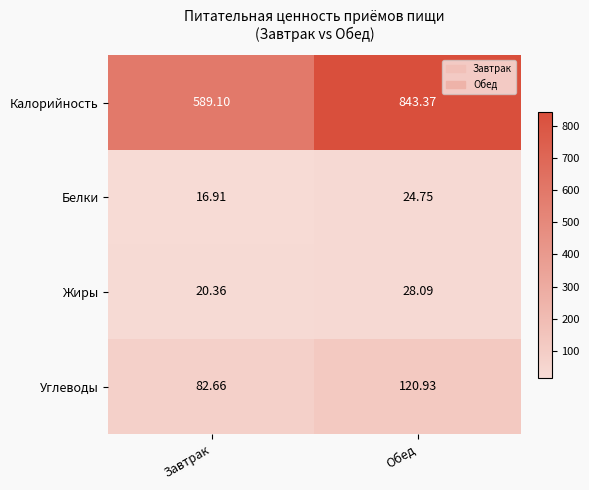

Which series changed the most between Завтрак and Обед?

Калорийность